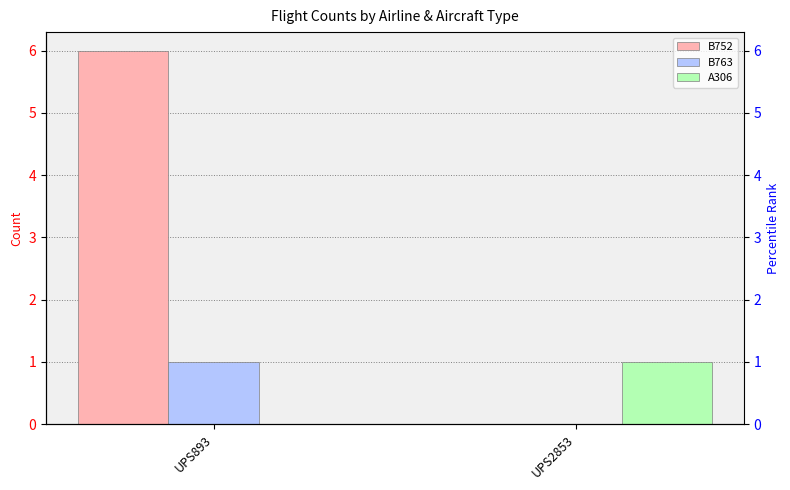

Reading right to left, list all the values displayed in this chart.

B752: UPS2853=0	UPS893=6
B763: UPS2853=0	UPS893=1
A306: UPS2853=1	UPS893=0